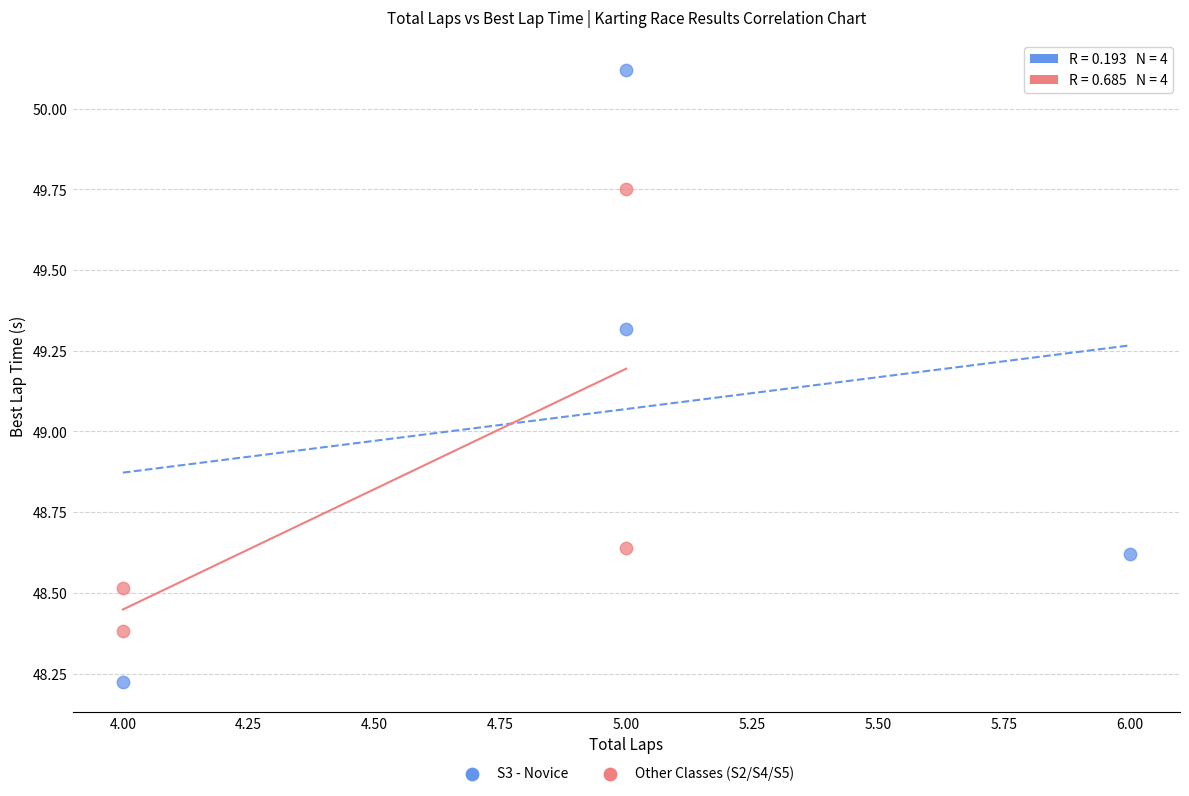

Which series has the largest Y range (max minus min)?

S3 - Novice